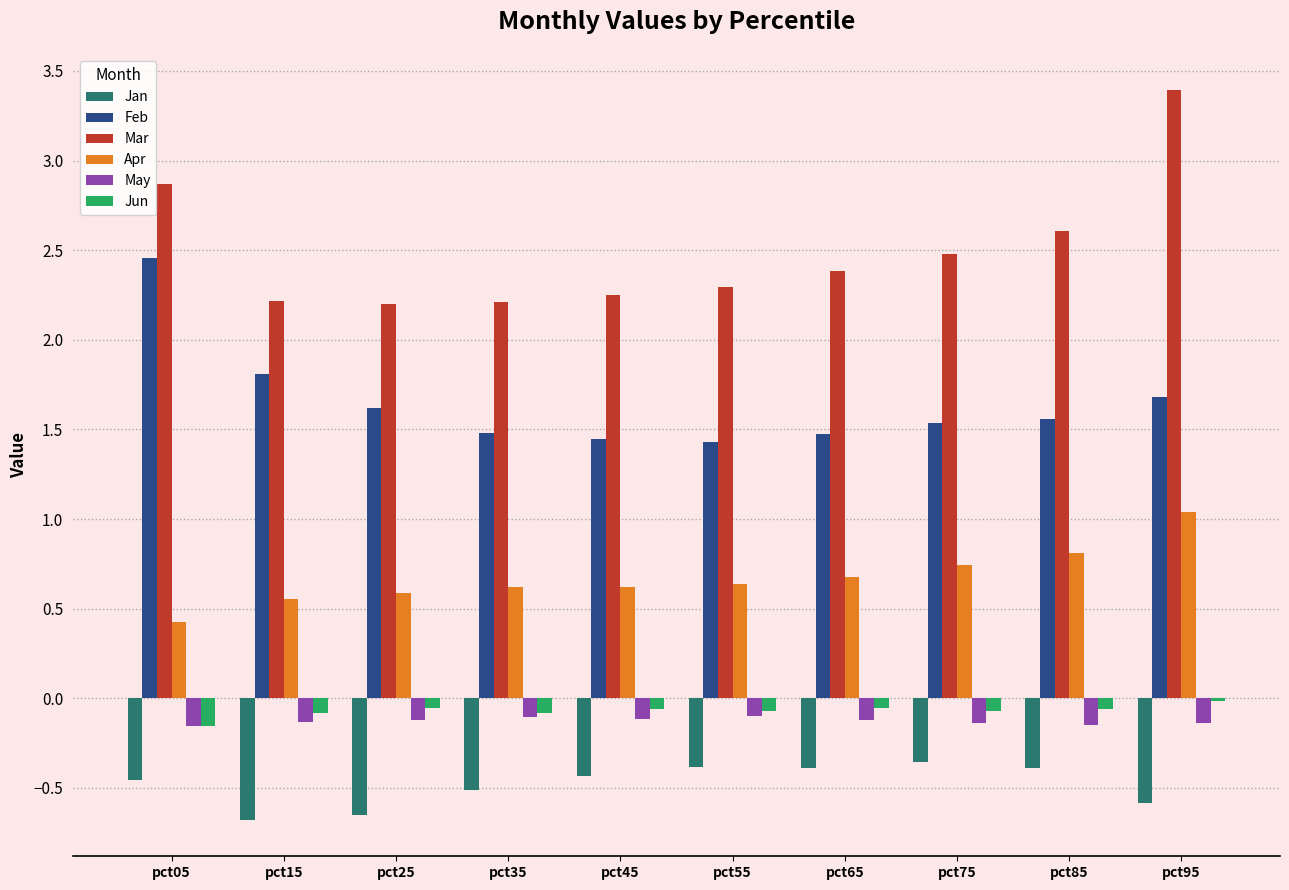

Is the value of Mar at pct05 greater than the value of May at pct65?

Yes